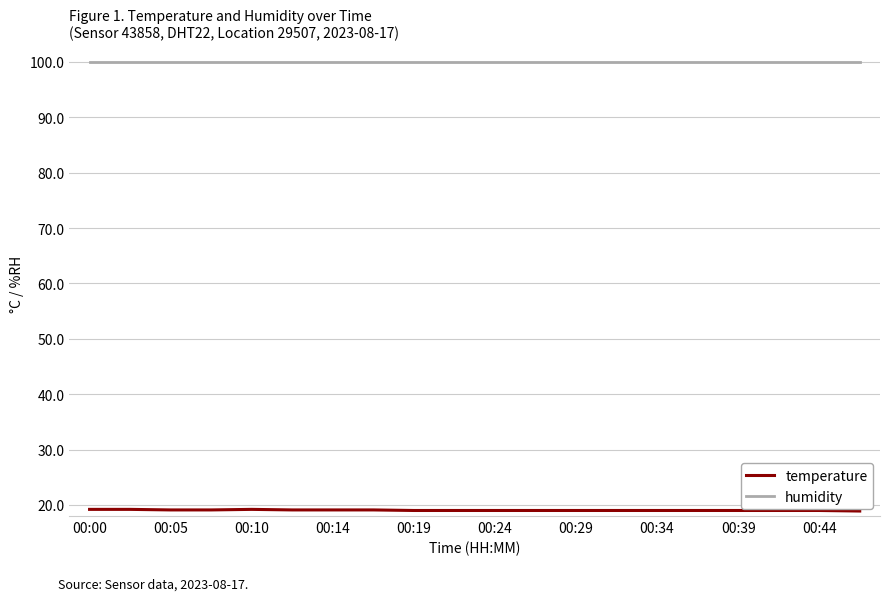

What is the minimum value for humidity?

99.9